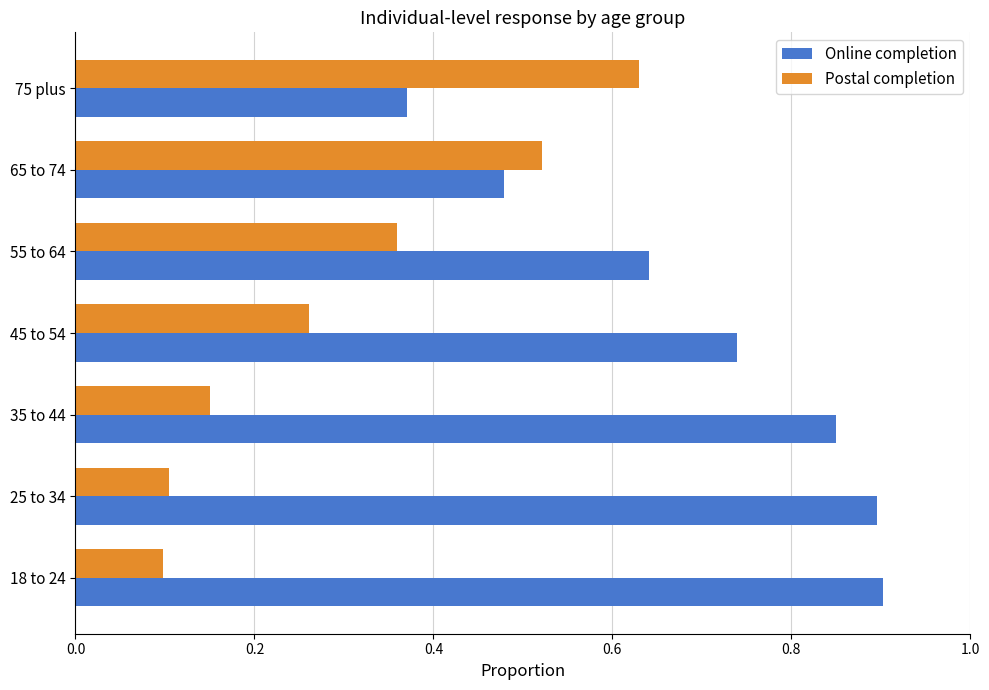

How many distinct data groups are displayed?

2